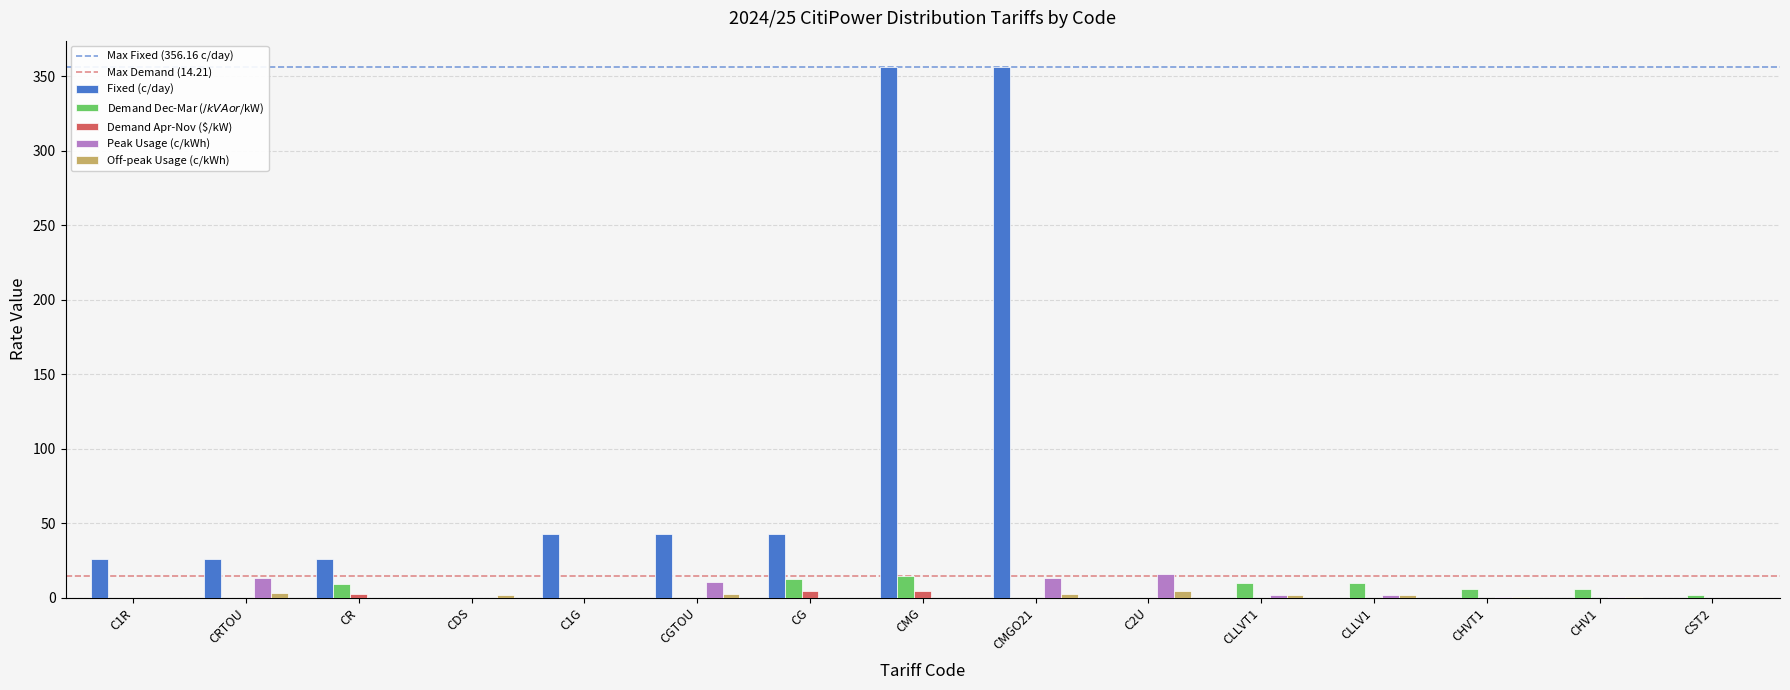

What is the sum of all Off-peak Usage (c/kWh) values?

18.9